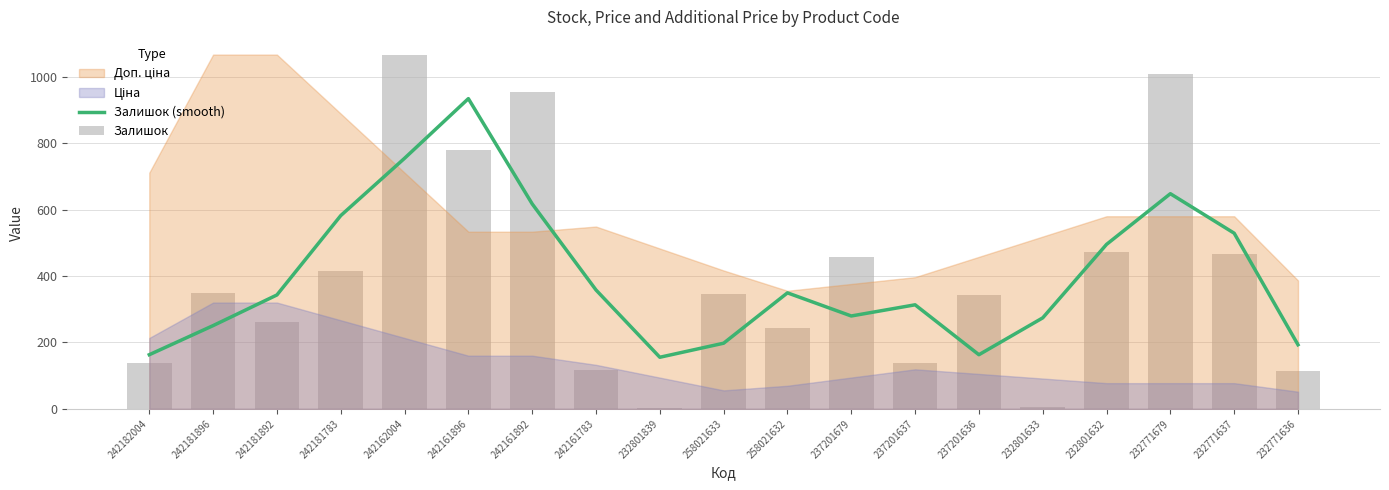

Between 242162004 and 258021633, which series saw the biggest shift?

Залишок